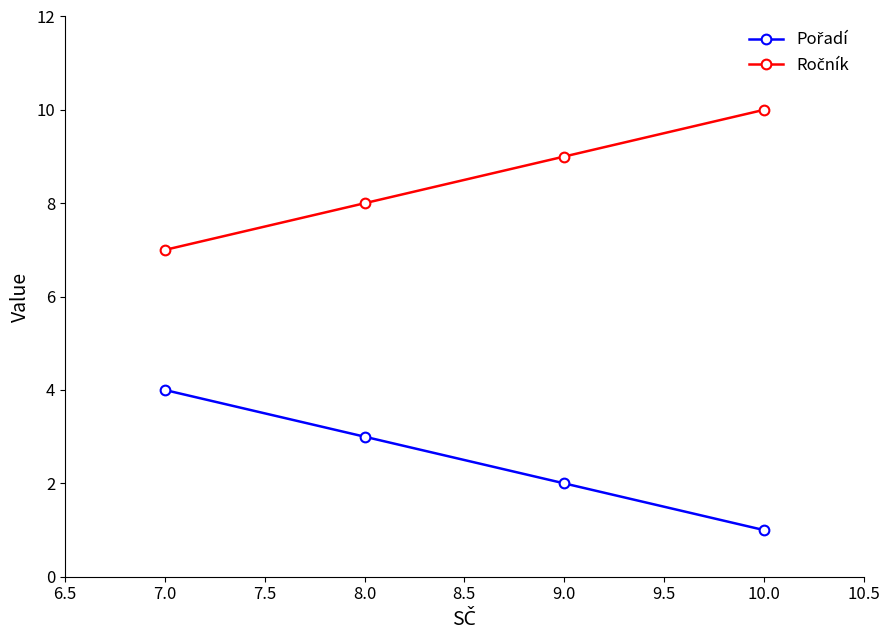

What is the label of the 4th point from the right?

7.0